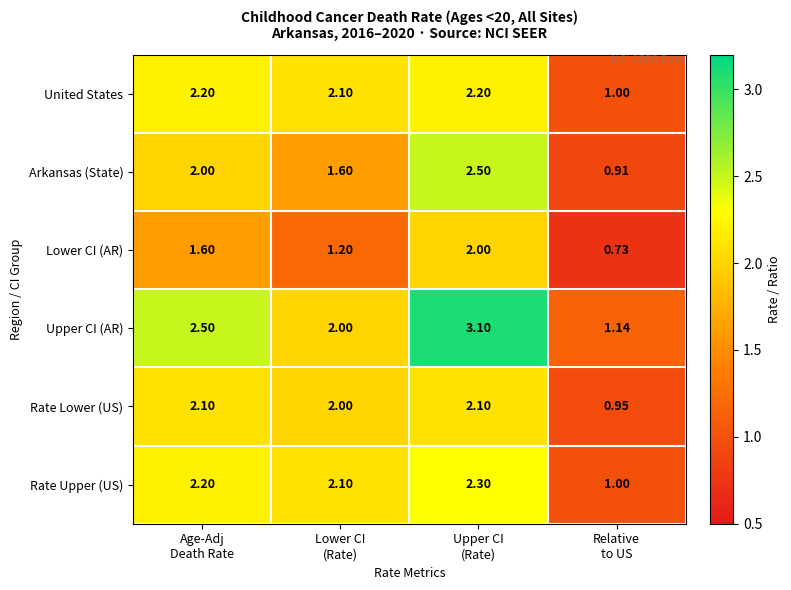

Which series has the largest range (max minus min)?

Upper CI (AR)